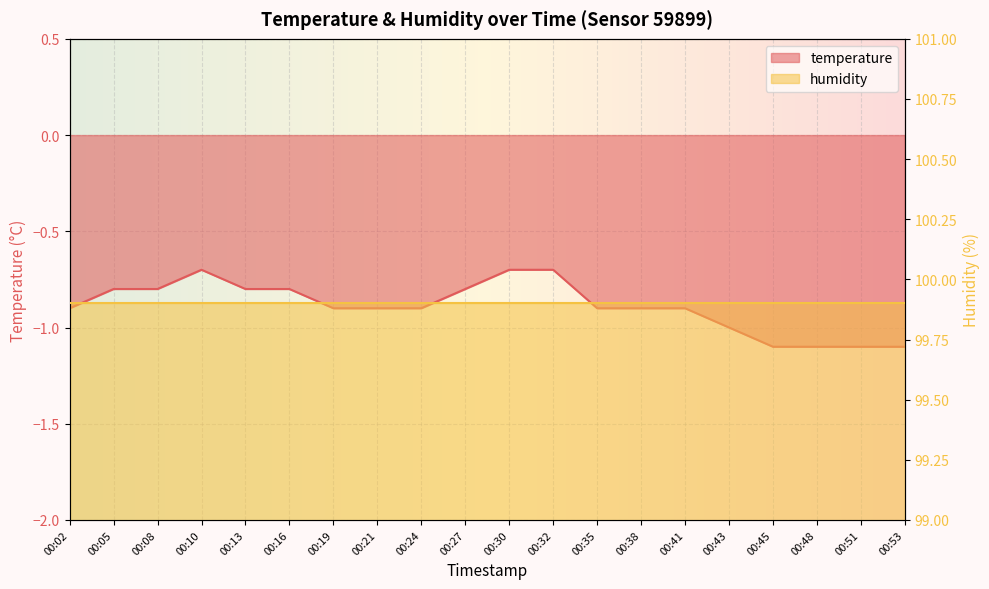

What is the smallest value displayed?

-1.1